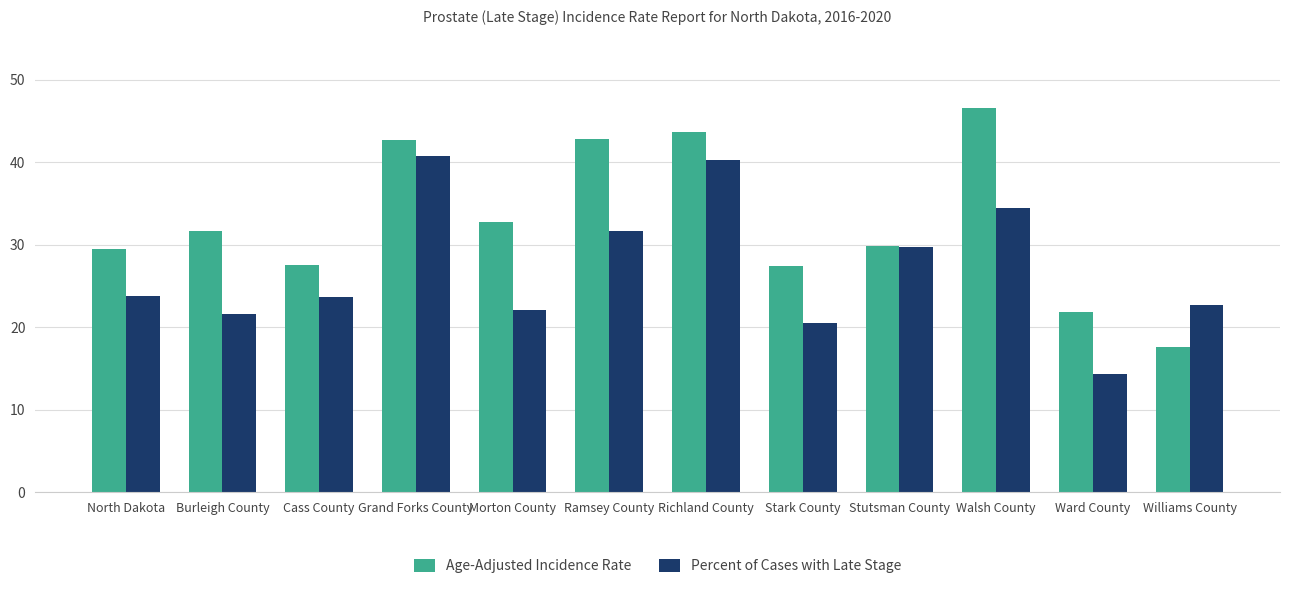

Rank the series by their average value, from highest to lowest.

Age-Adjusted Incidence Rate, Percent of Cases with Late Stage